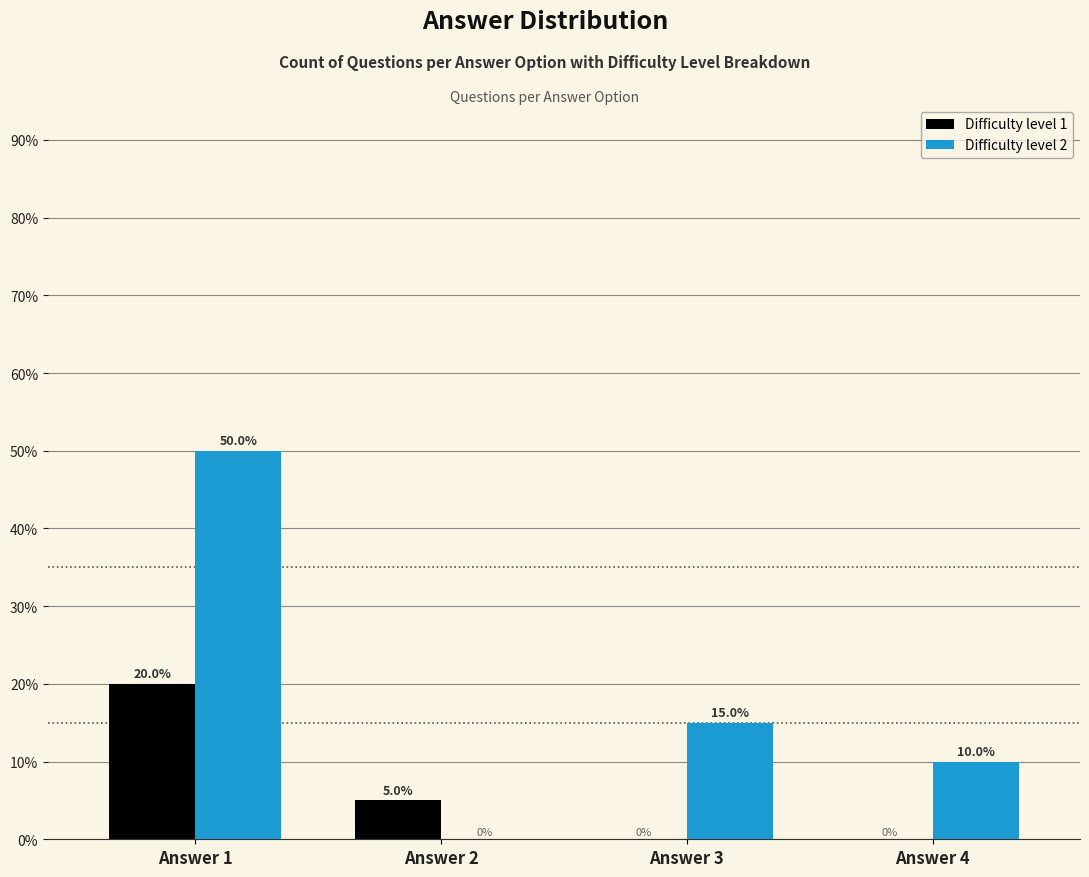

Which series has the largest range (max minus min)?

Difficulty level 2